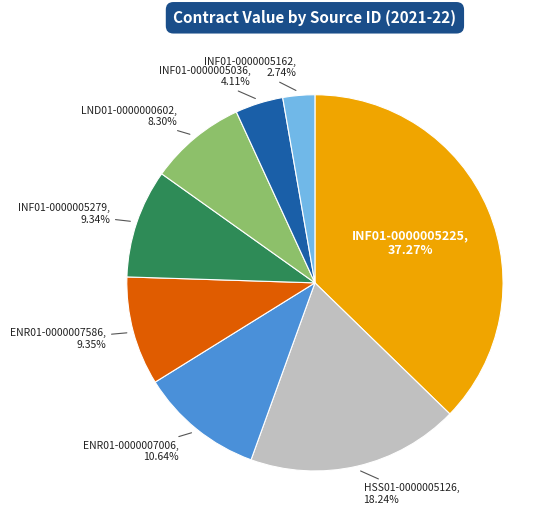

Does any single category account for the majority?

No